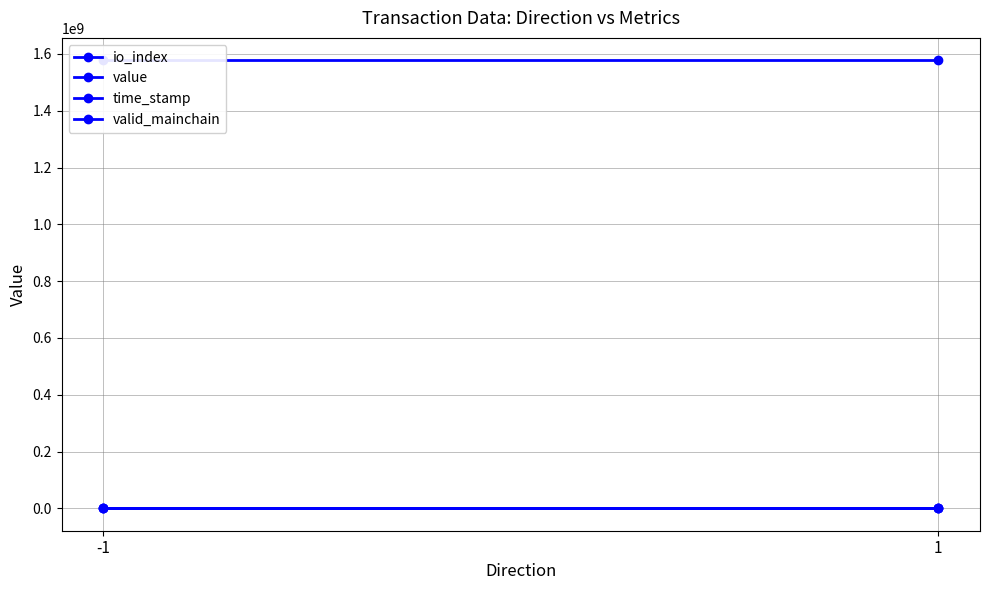

Is the value of value at 1 greater than the value of time_stamp at -1?

No